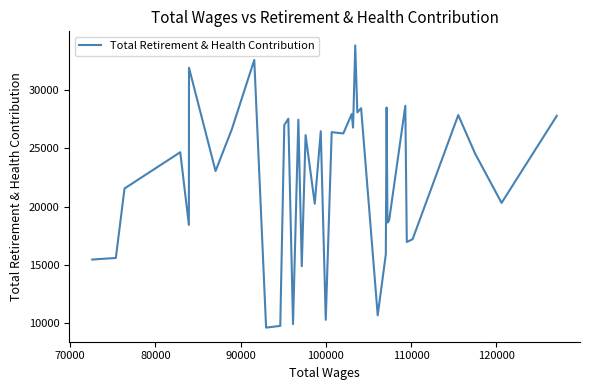

How many values are below 26121?

20